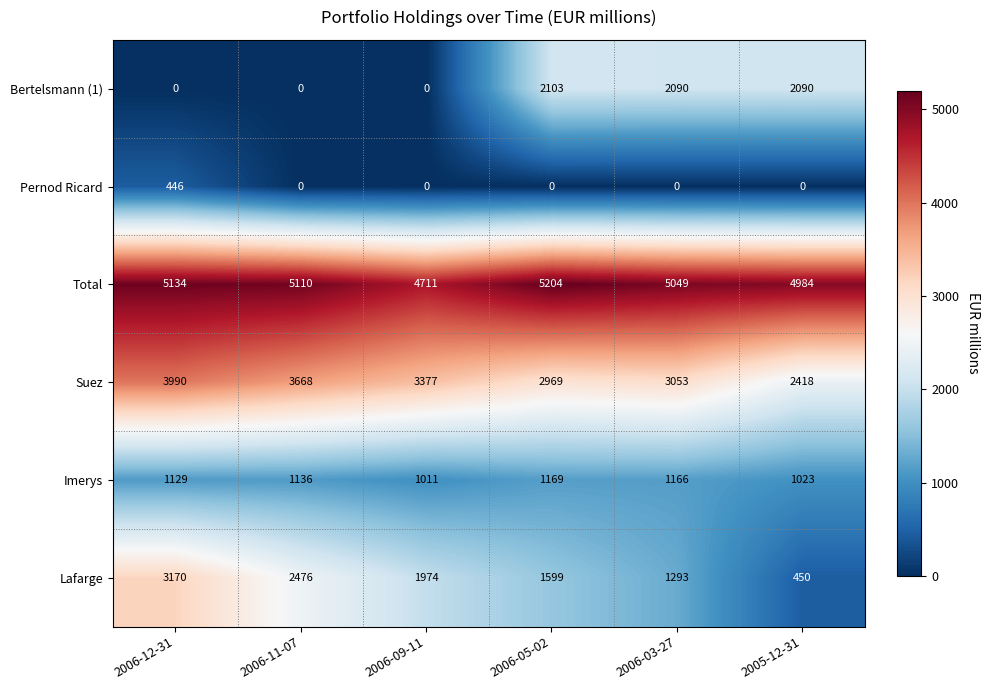

Read the Lafarge value at 2005-12-31.

450